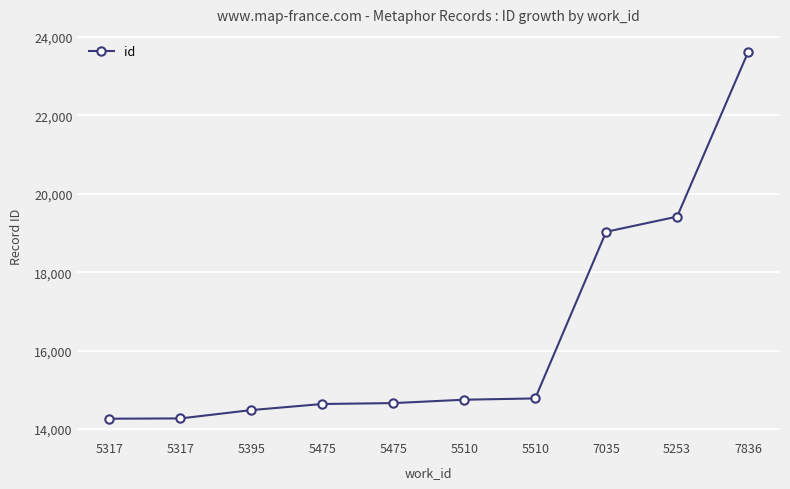

Is it true that the value at 7035 is 19029?

True